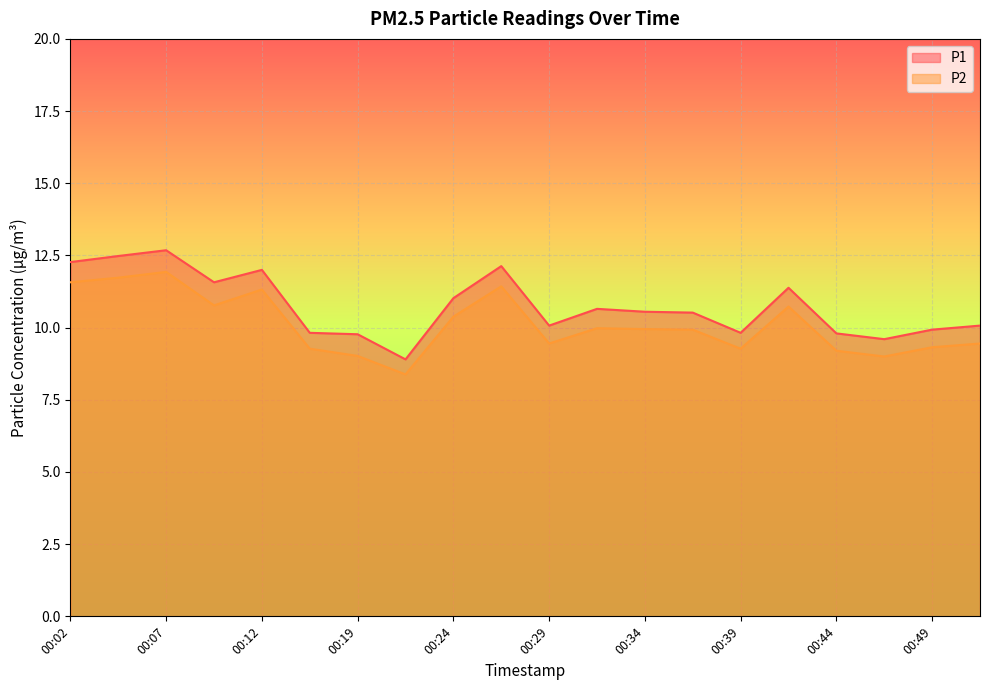

List the series in order of their peak value, lowest first.

P2, P1